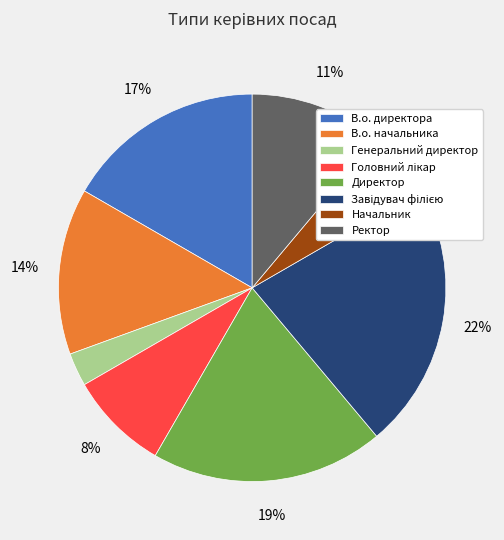

How many segments does this pie chart have?

8